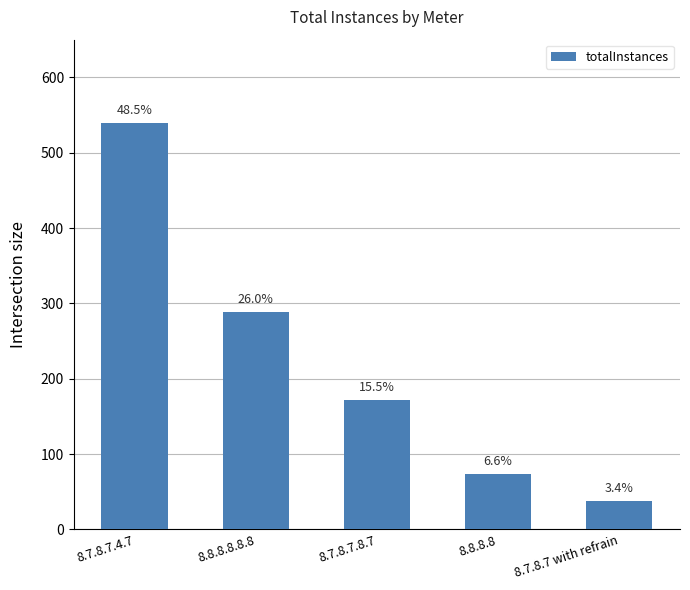

Are the bars horizontal?

No